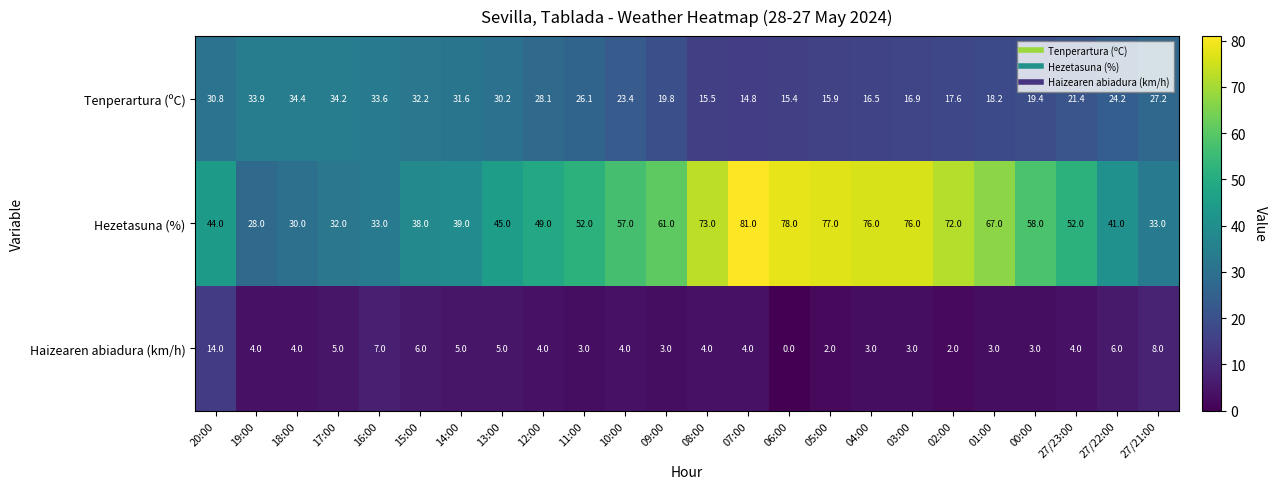

What is the sum of the Tenperartura (ºC) values at 18:00 and 00:00?

53.8